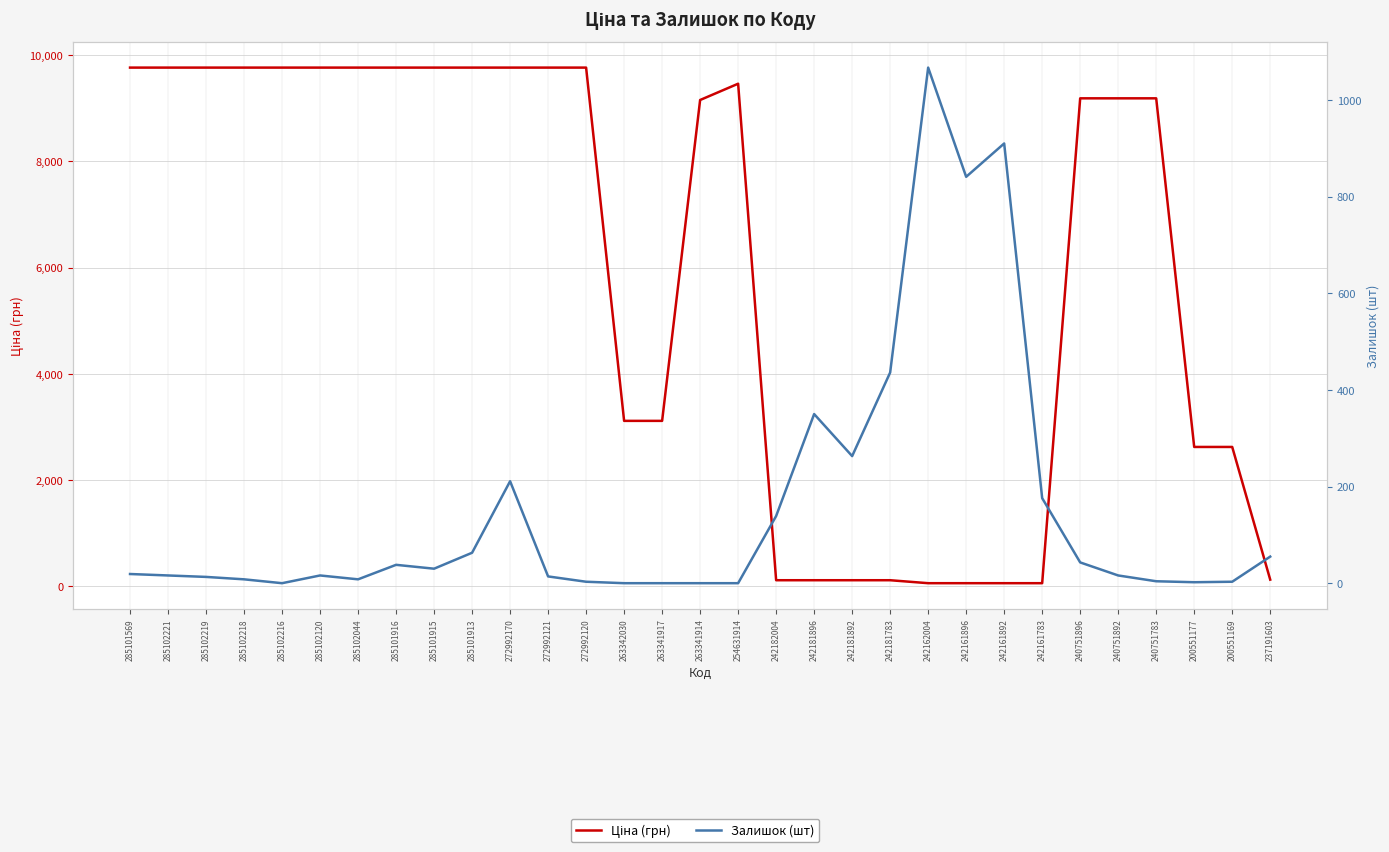

What is the difference between the maximum and minimum values in the Залишок (шт) series?

1067.0